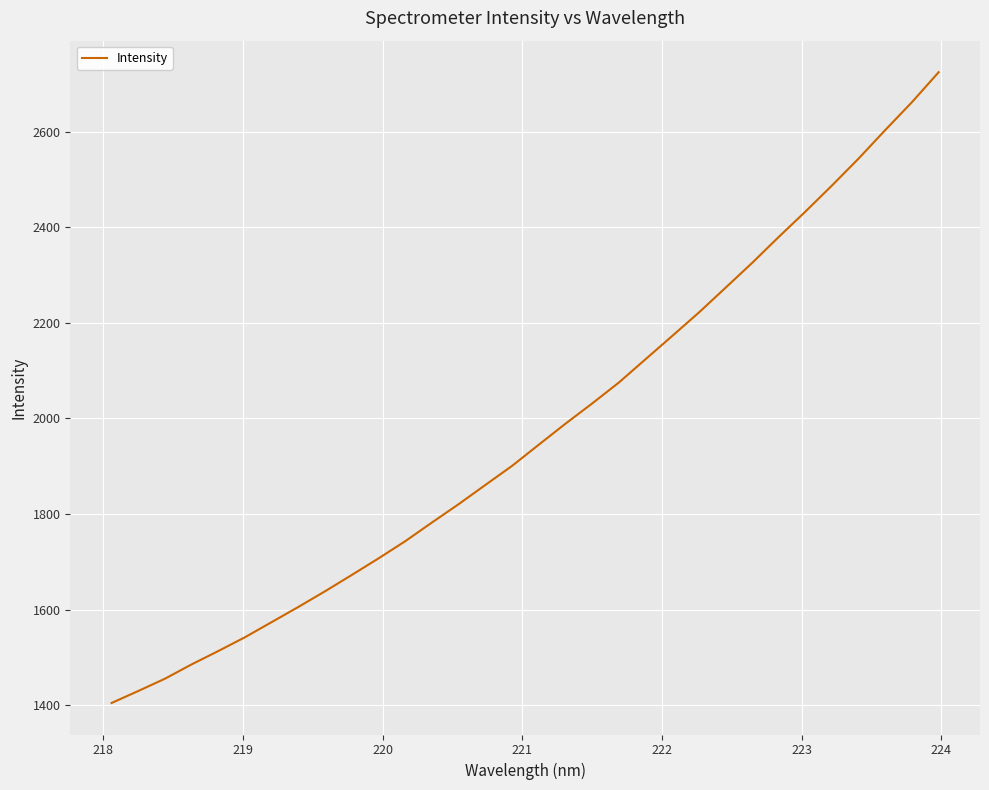

What is the greatest value displayed?

2724.0